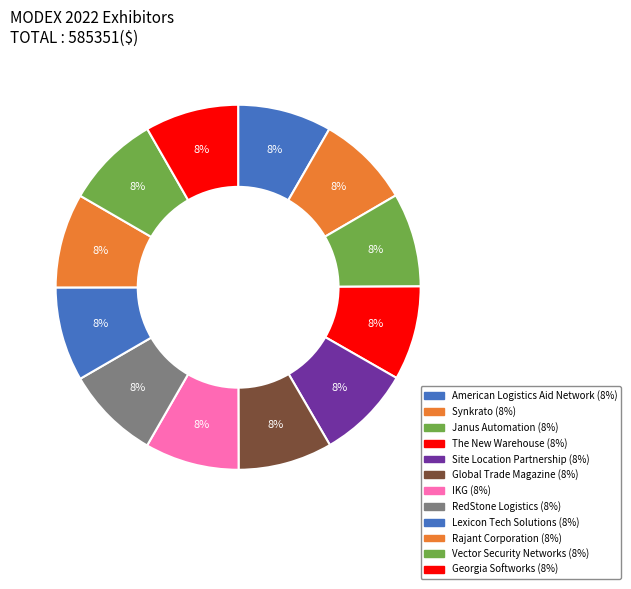

Between RedStone Logistics and Synkrato, which is larger?

RedStone Logistics